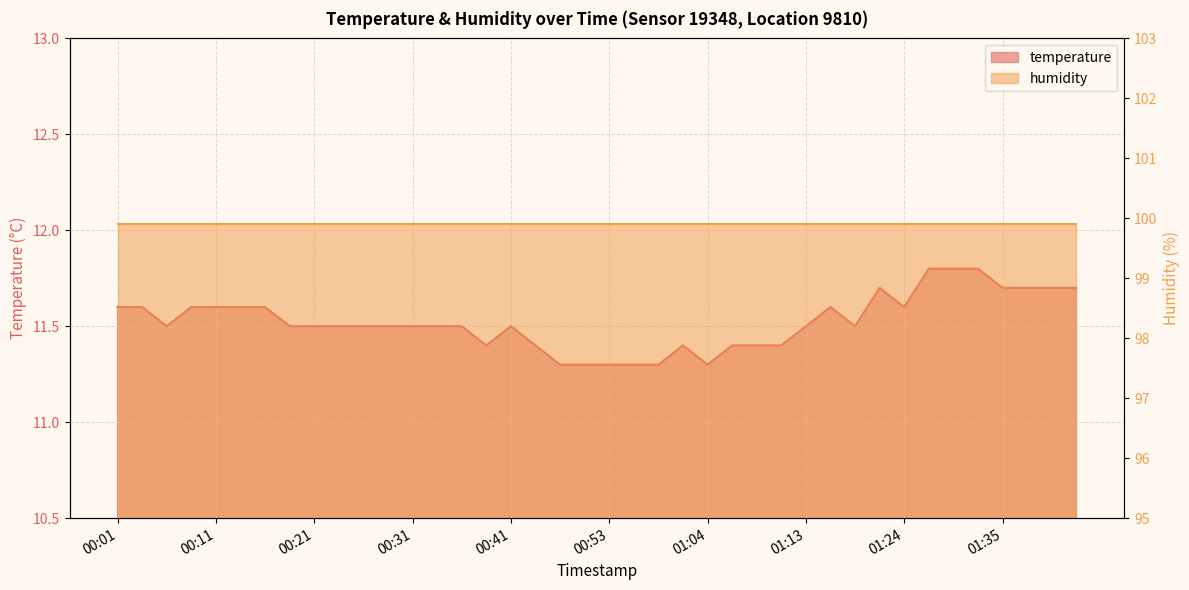

Is it true that the value at 00:41 is 15.6?

False